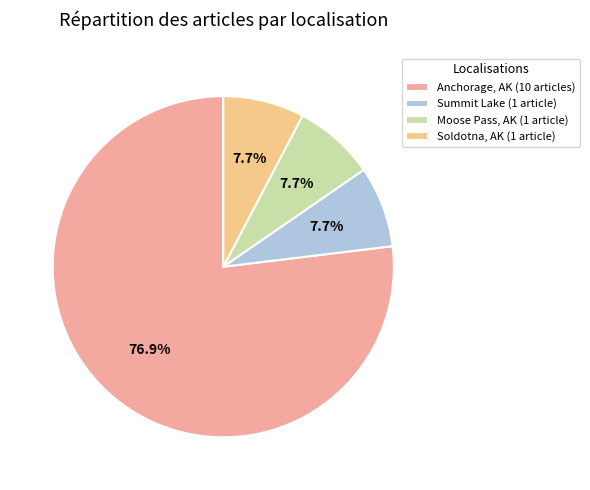

Count the number of slices in the pie.

4